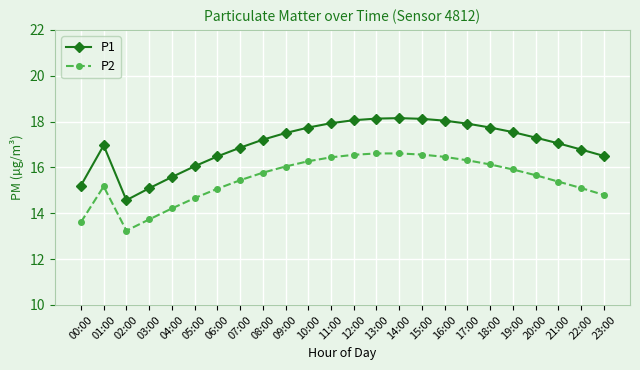

What is the difference between the second highest and minimum values in the P1 series?

3.6